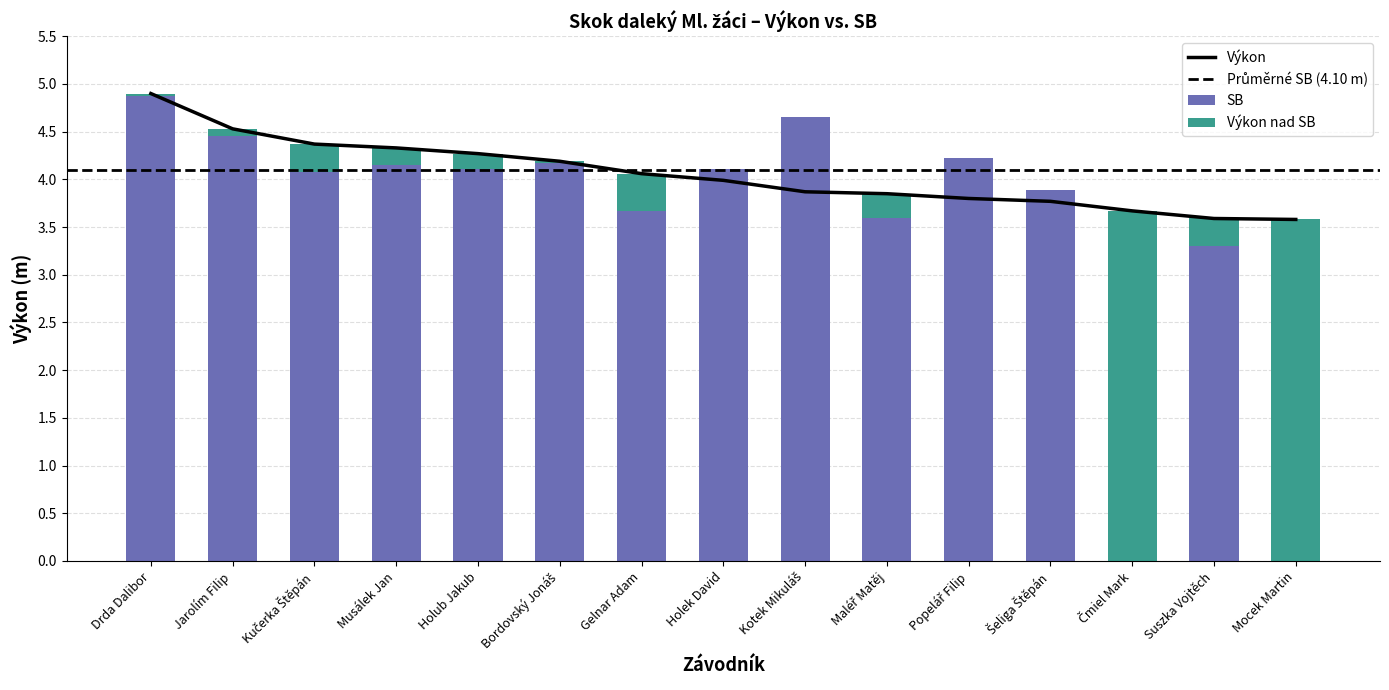

The SB series shows 1.8 at Maléř Matěj. True or false?

False